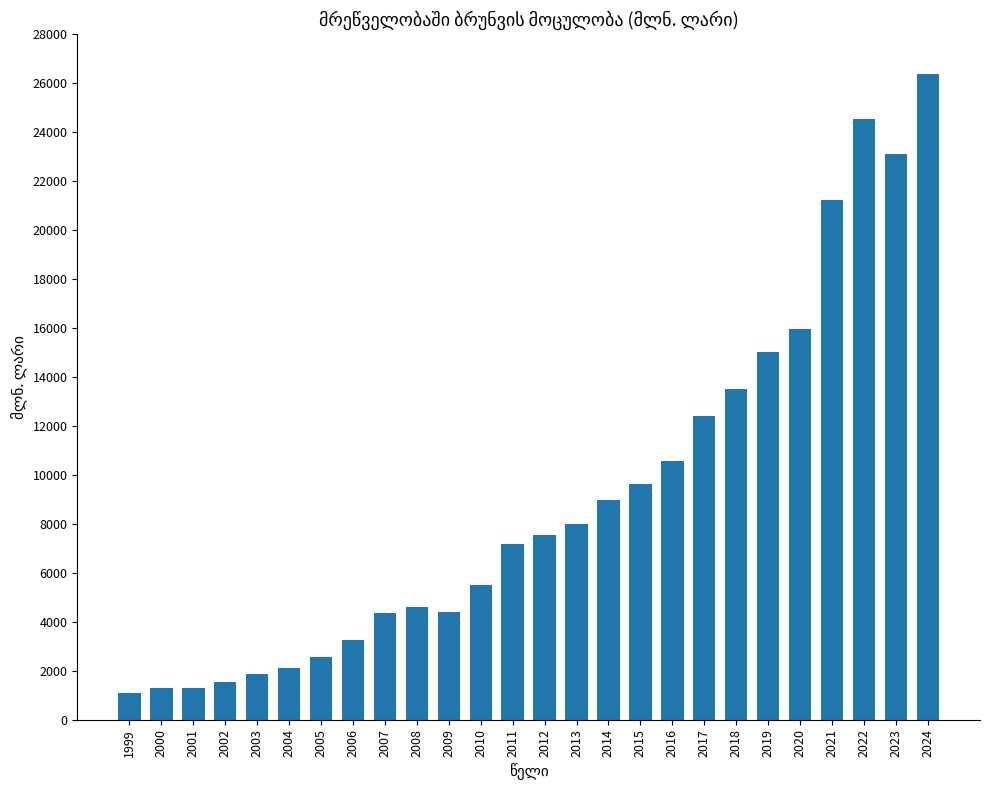

What is the maximum value shown in the chart?

26362.3